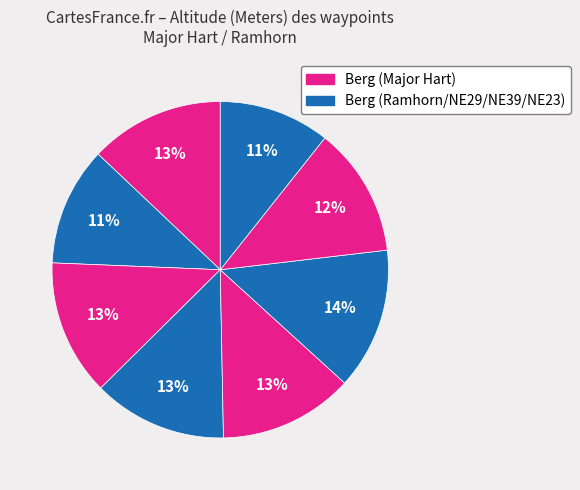

Count the number of slices in the pie.

8